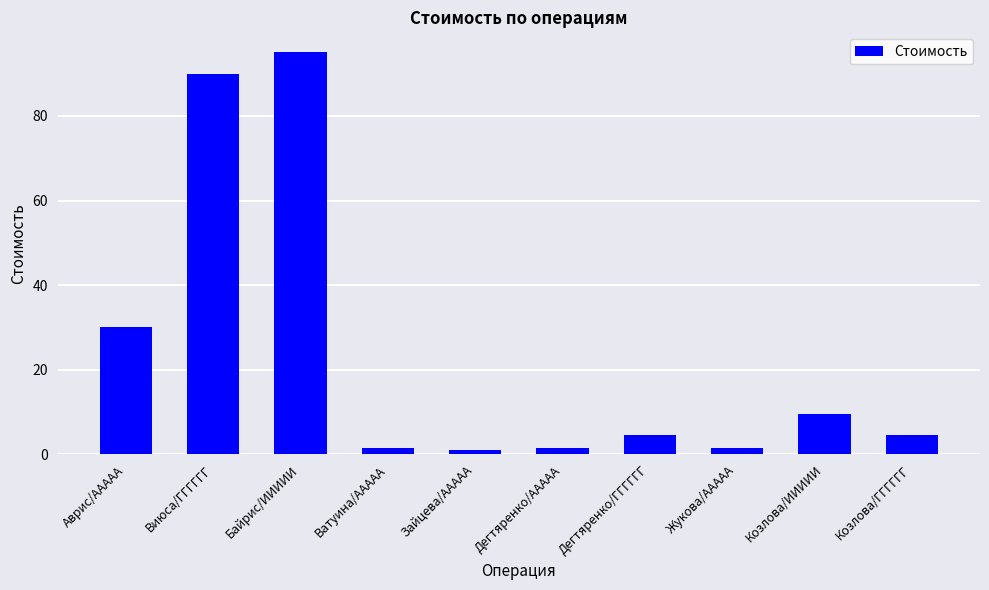

Is it true that the value at Виюса/ГГГГГГ is 120.5?

False